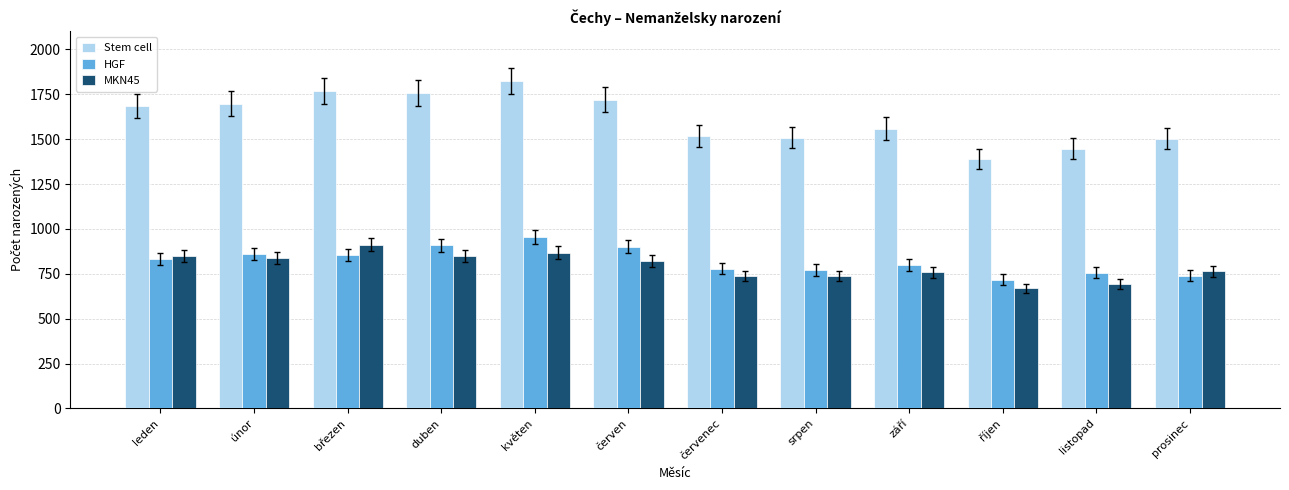

At which category does the chart reach its minimum across all series?

říjen